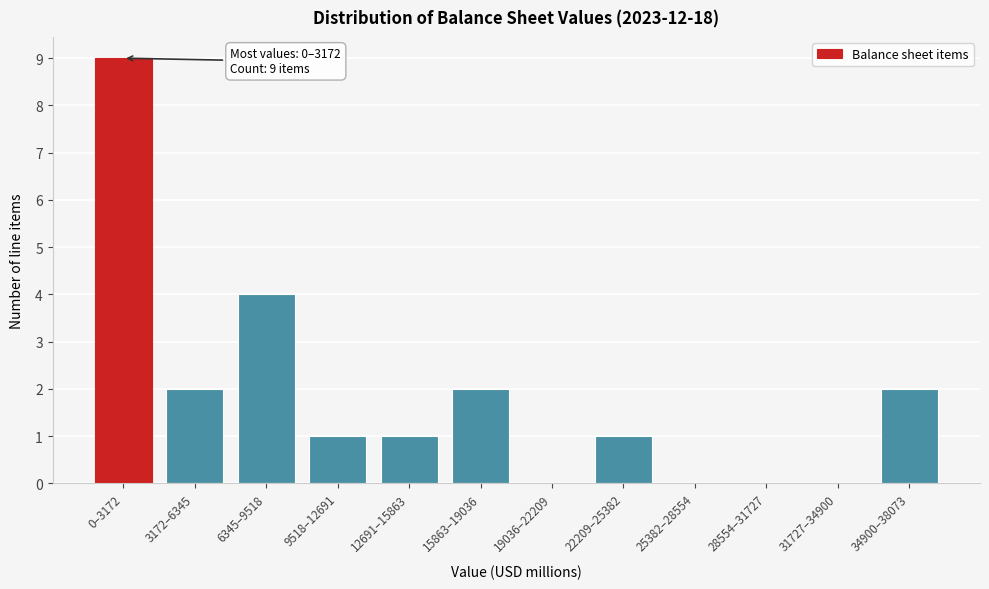

Reading right to left, transcribe all the data shown in this chart.

34900–38073=2	31727–34900=0	28554–31727=0	25382–28554=0	22209–25382=1	19036–22209=0	15863–19036=2	12691–15863=1	9518–12691=1	6345–9518=4	3172–6345=2	0–3172=9